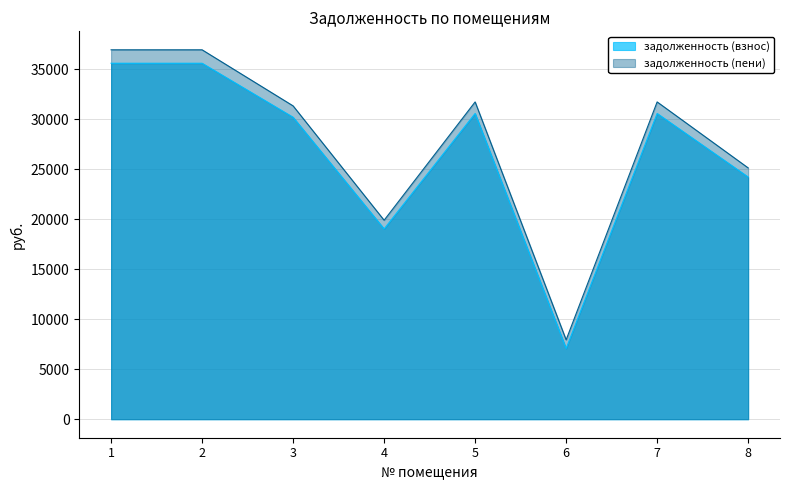

Count the number of categories in the chart.

8